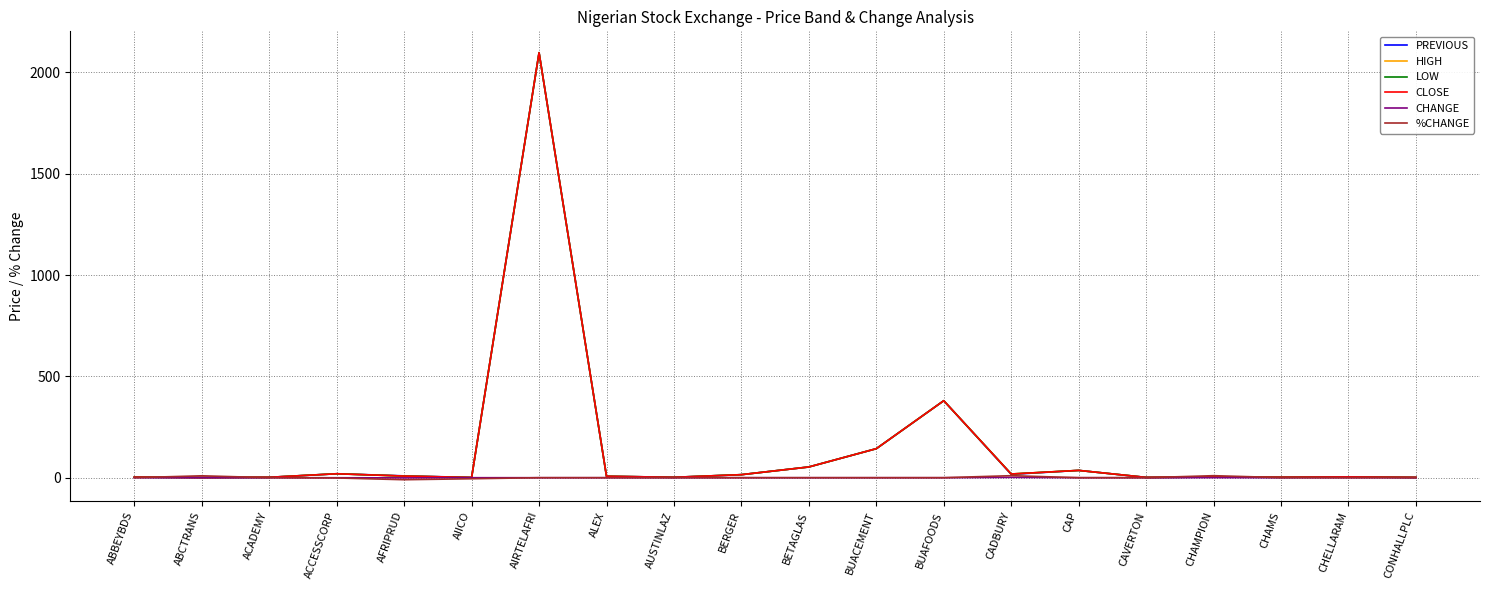

What is the sum of all PREVIOUS values?

2797.0